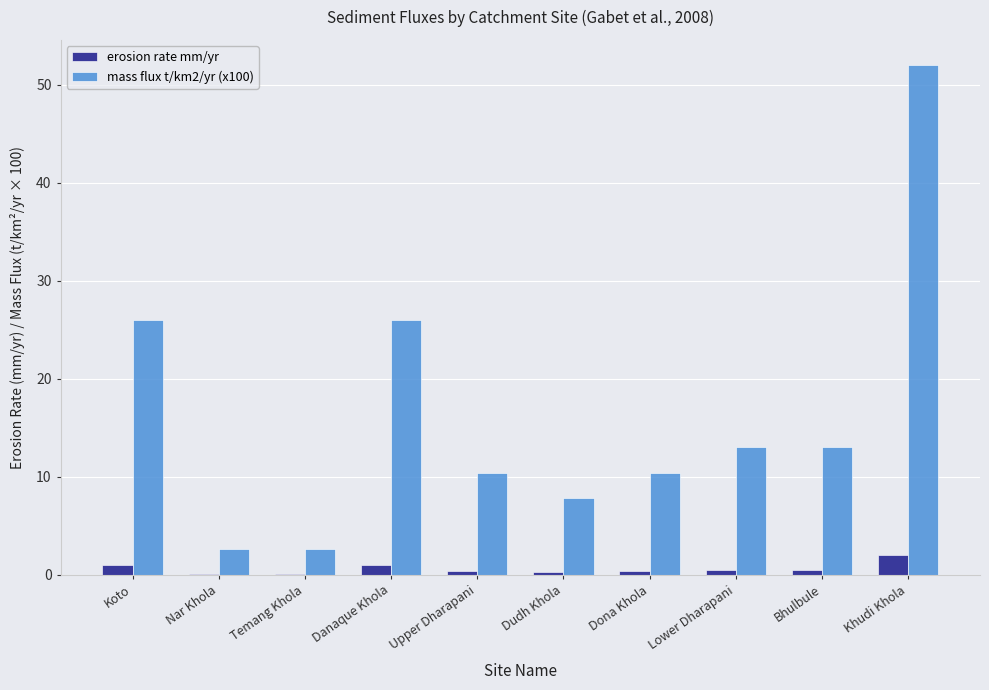

What is the maximum value shown in the chart?

52.0